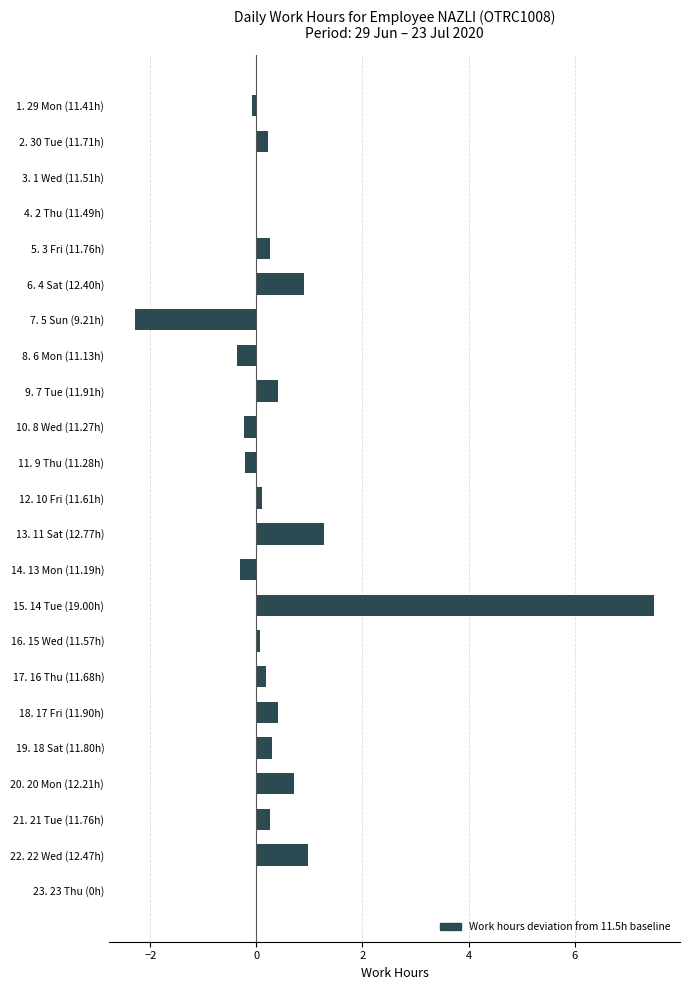

What is the greatest value displayed?

7.5